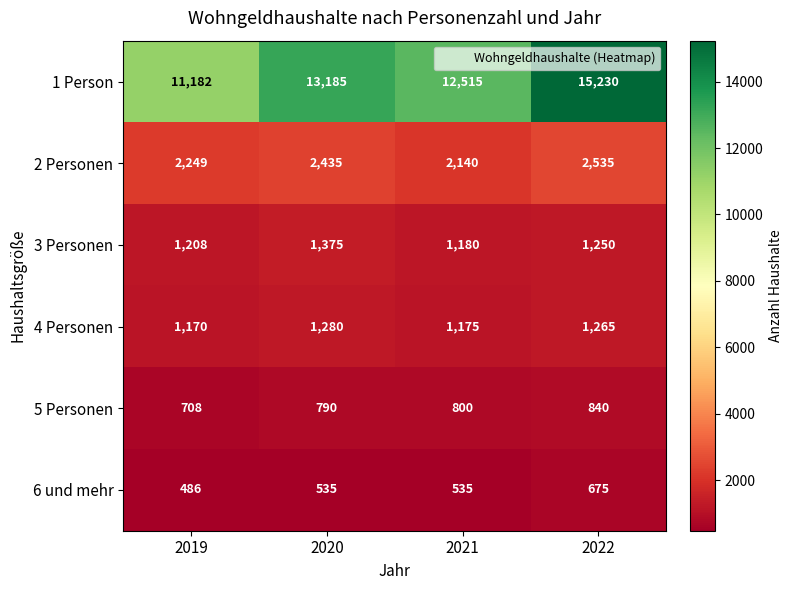

Which series has the widest spread of values?

1 Person